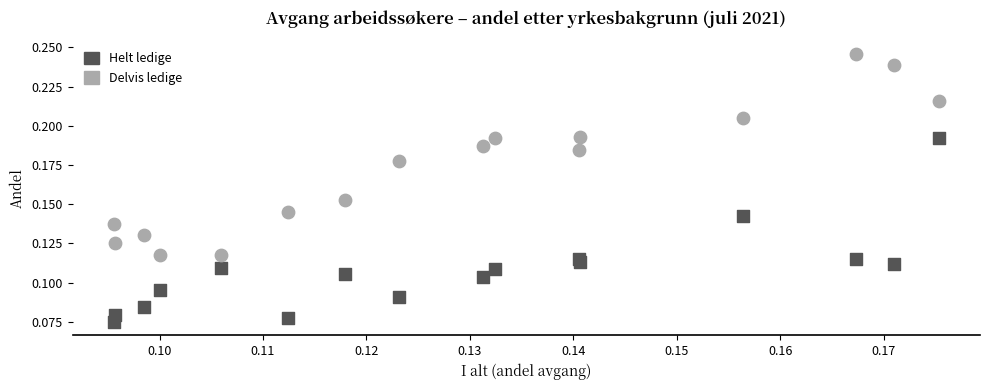

Which series reaches the maximum Y coordinate?

Delvis ledige